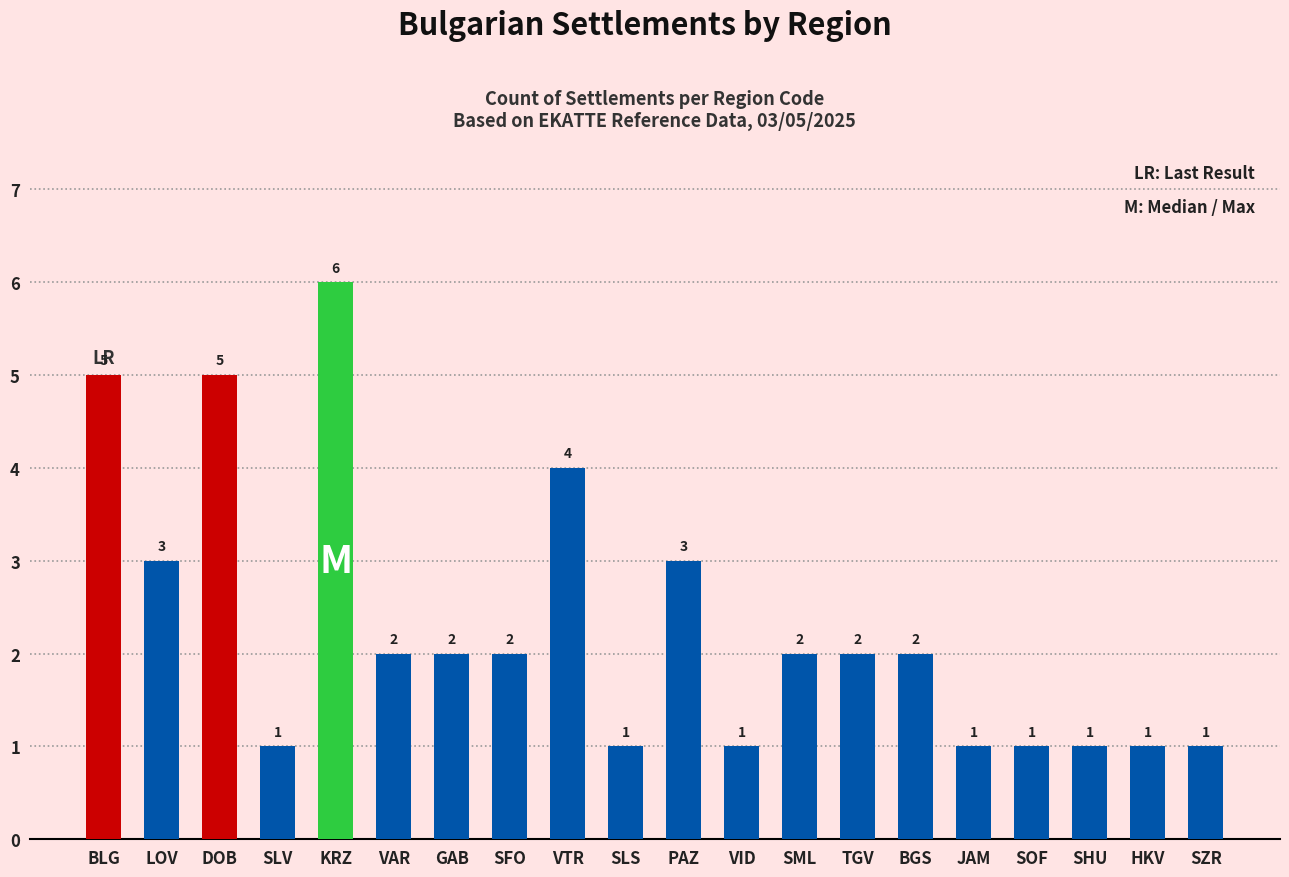

What is the label of the 14th bar from the left?

TGV